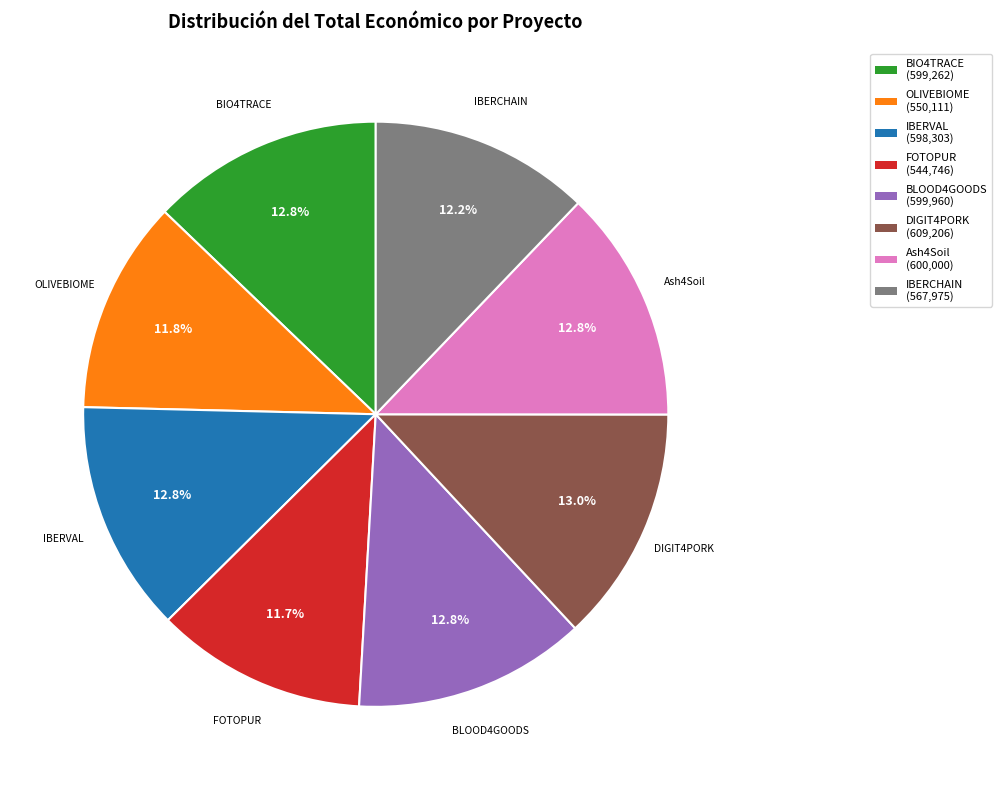

What is the total percentage of BLOOD4GOODS and OLIVEBIOME?

24.6%